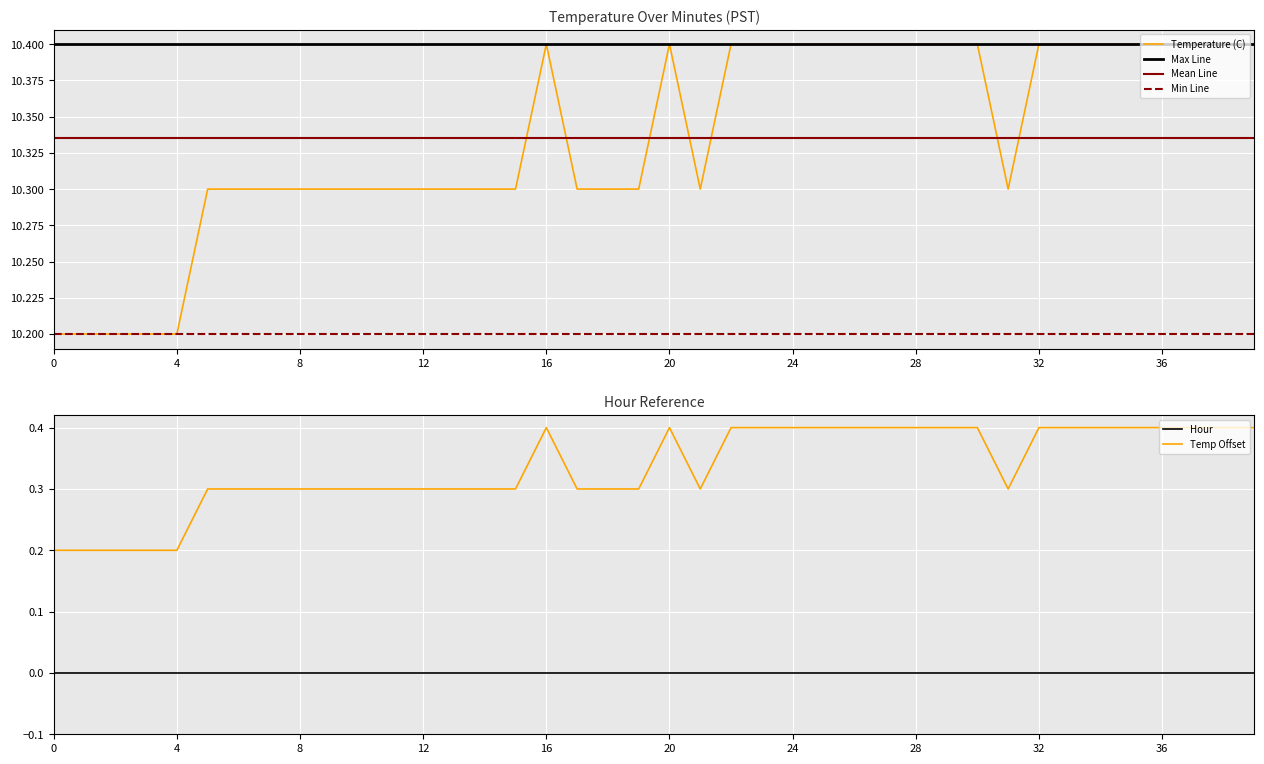

Which has a higher value, 39 or 33?

39